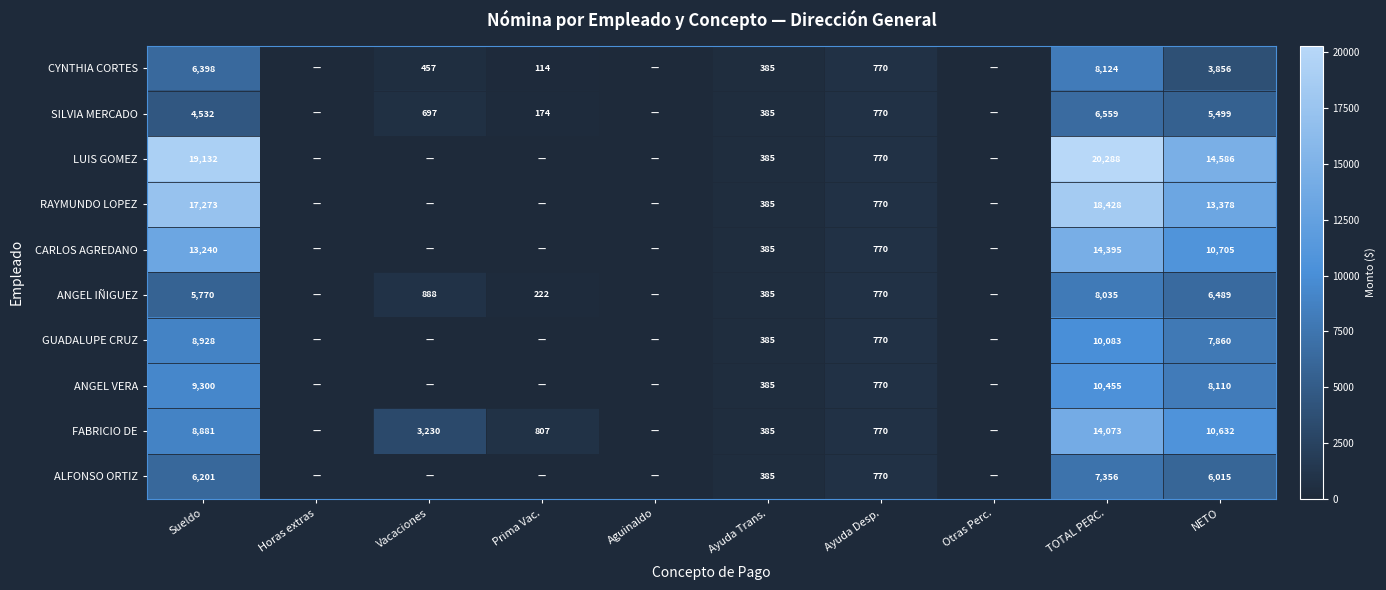

What is the spread (max minus min) of values at Sueldo?

14600